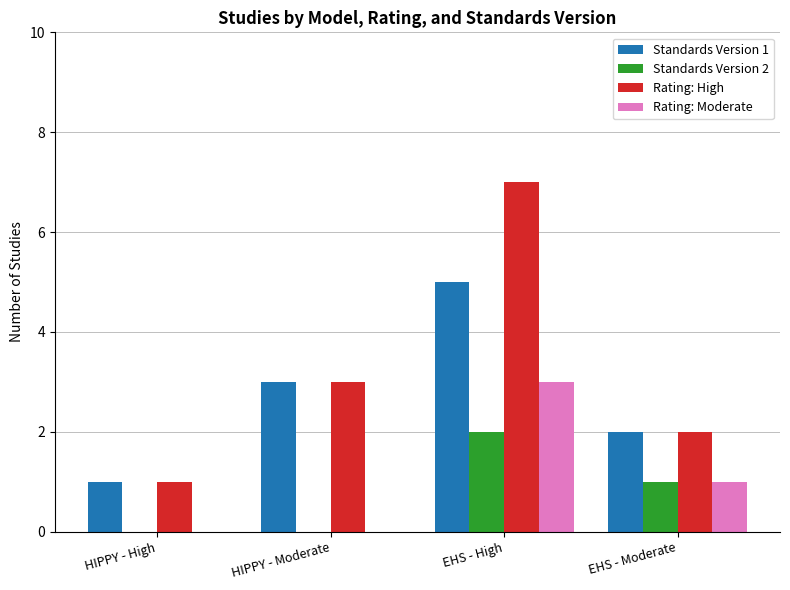

Reading left to right, list all the values displayed in this chart.

Standards Version 1: 1	3	5	2
Standards Version 2: 0	0	2	1
Rating: High: 1	3	7	2
Rating: Moderate: 0	0	3	1